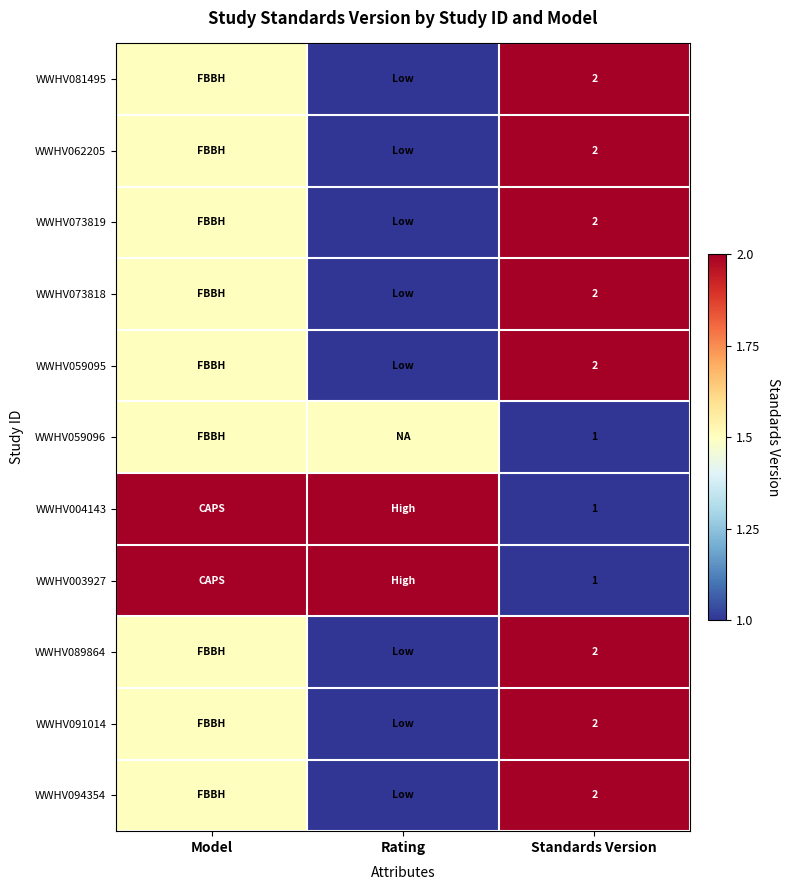

How many series are shown in this chart?

11